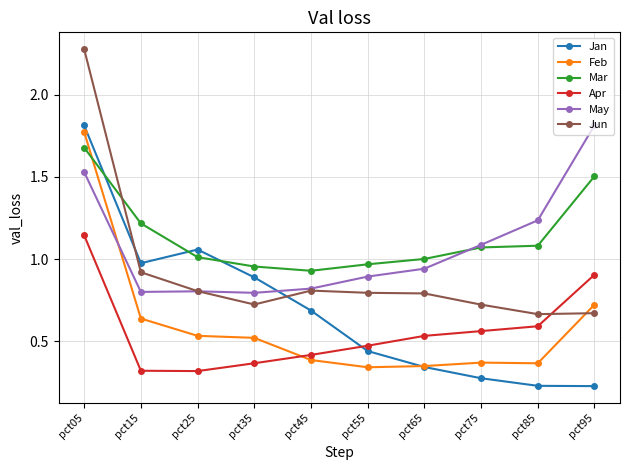

At which category does Jun reach its first local valley?

pct35